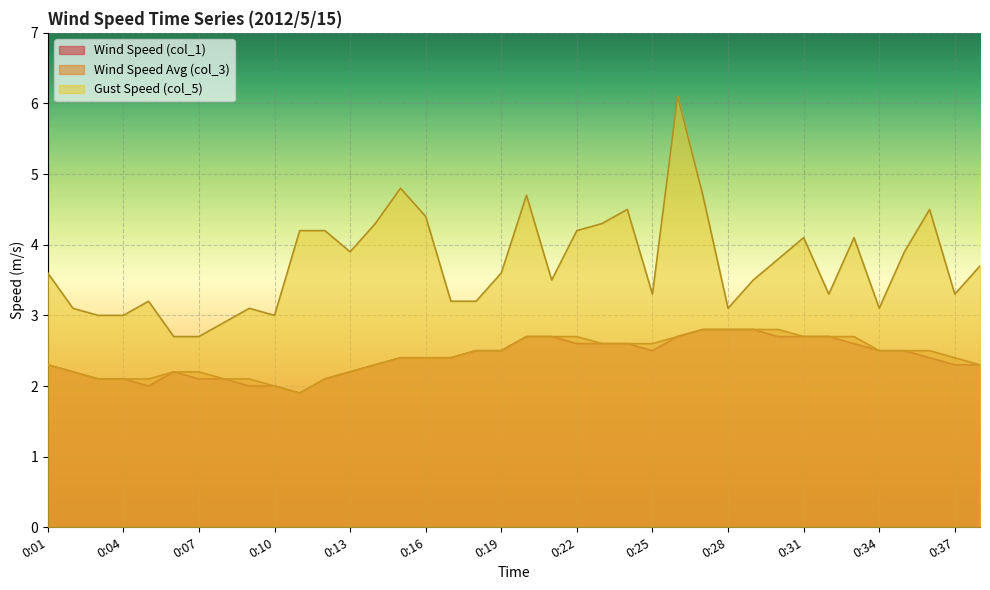

What is the maximum value shown in the chart?

6.1